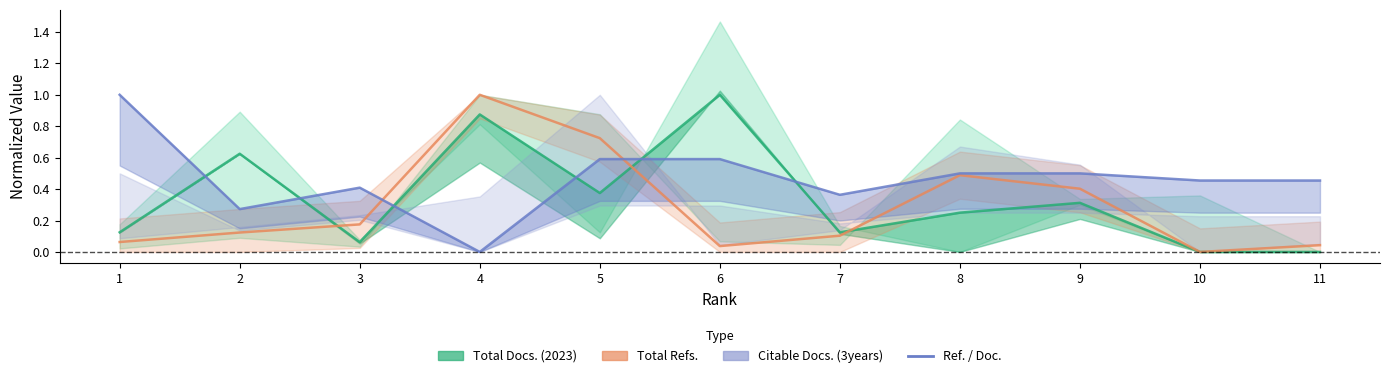

How many times do Ref. / Doc. and Total Docs. (2023) cross each other?

6